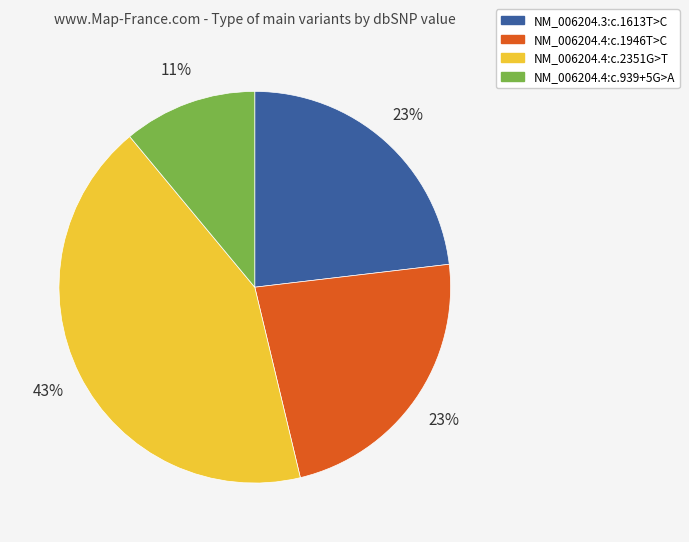

Does any single category account for the majority?

No